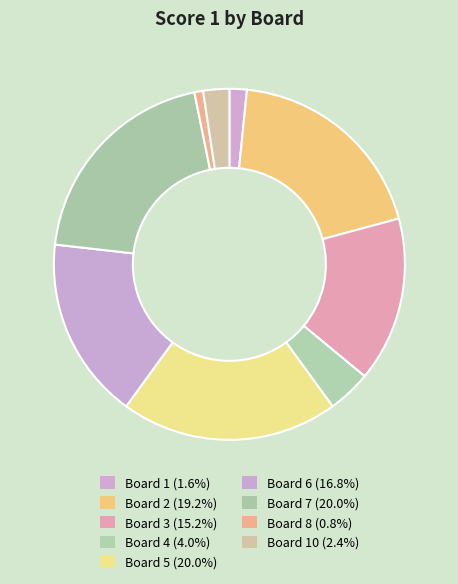

How many segments does this pie chart have?

9